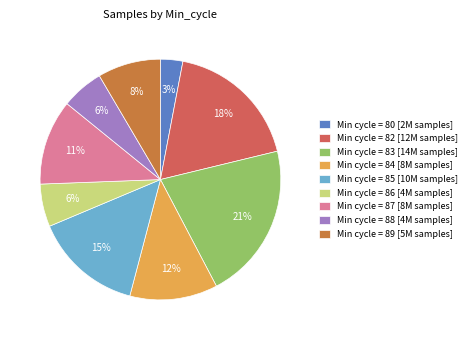

How many slices are in this pie chart?

9